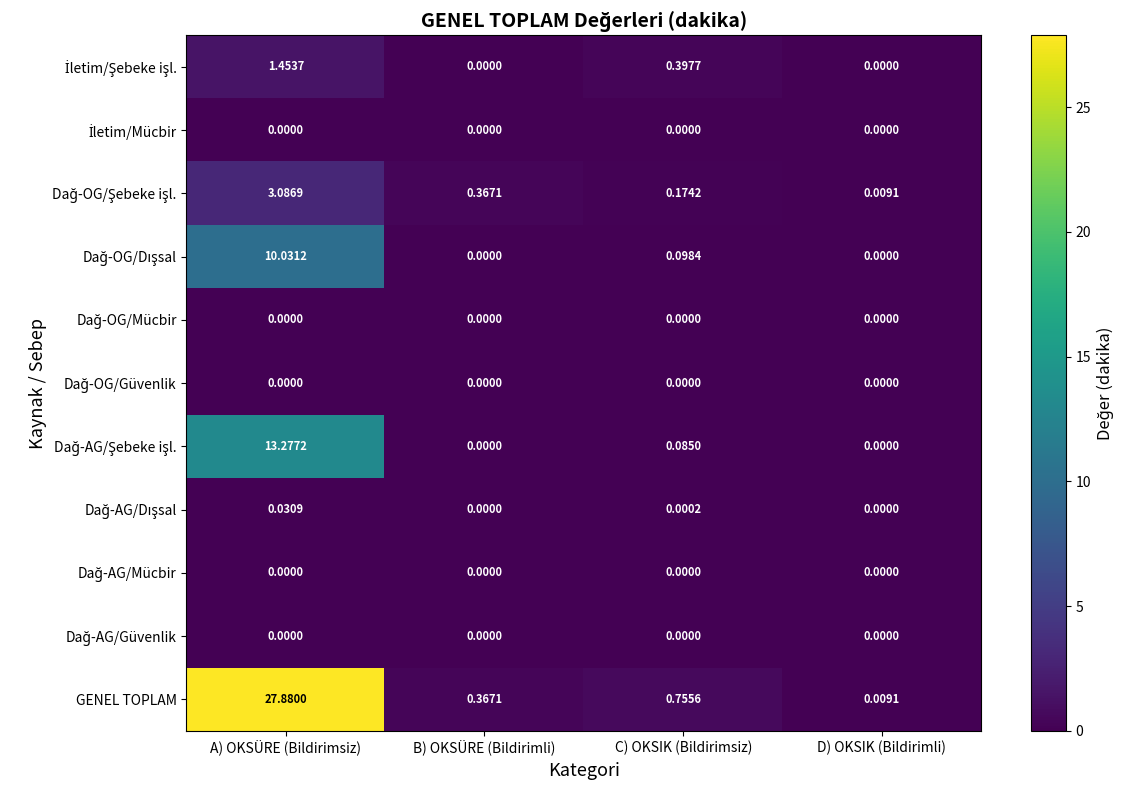

Which series has the largest total across all categories?

GENEL TOPLAM